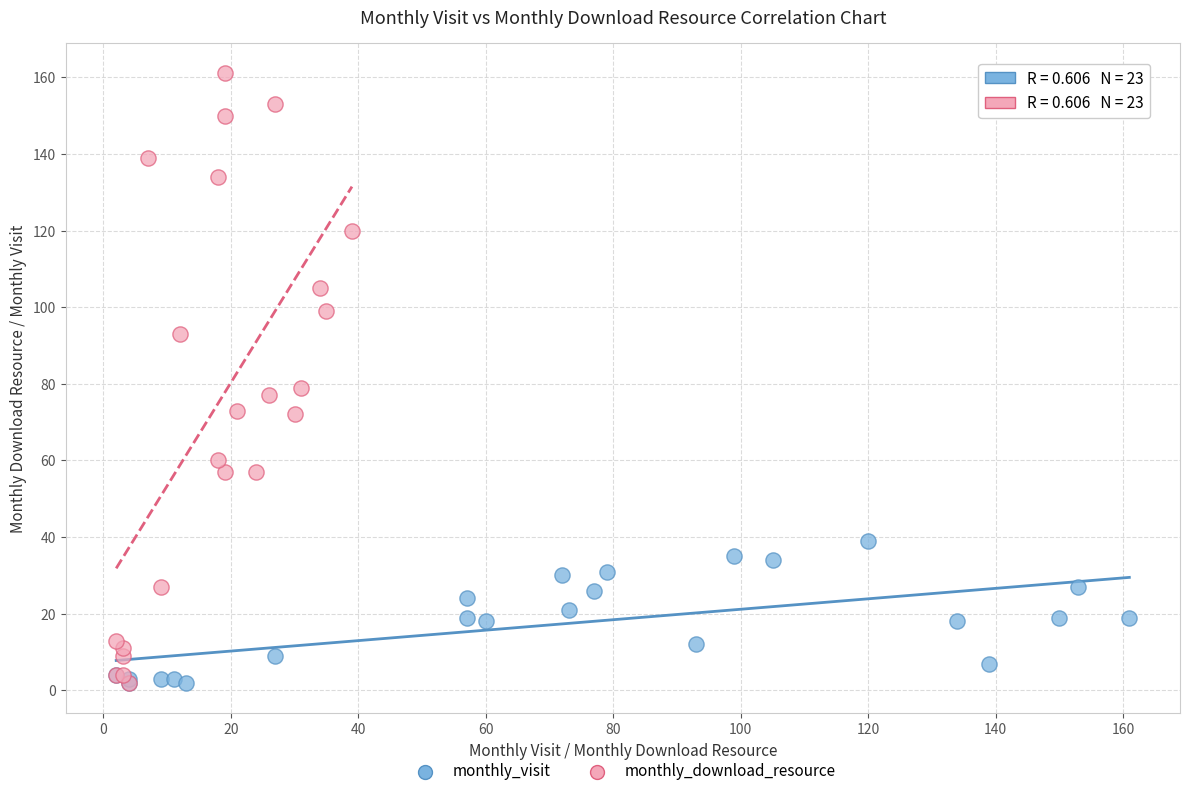

Which series reaches the maximum Y coordinate?

monthly_download_resource